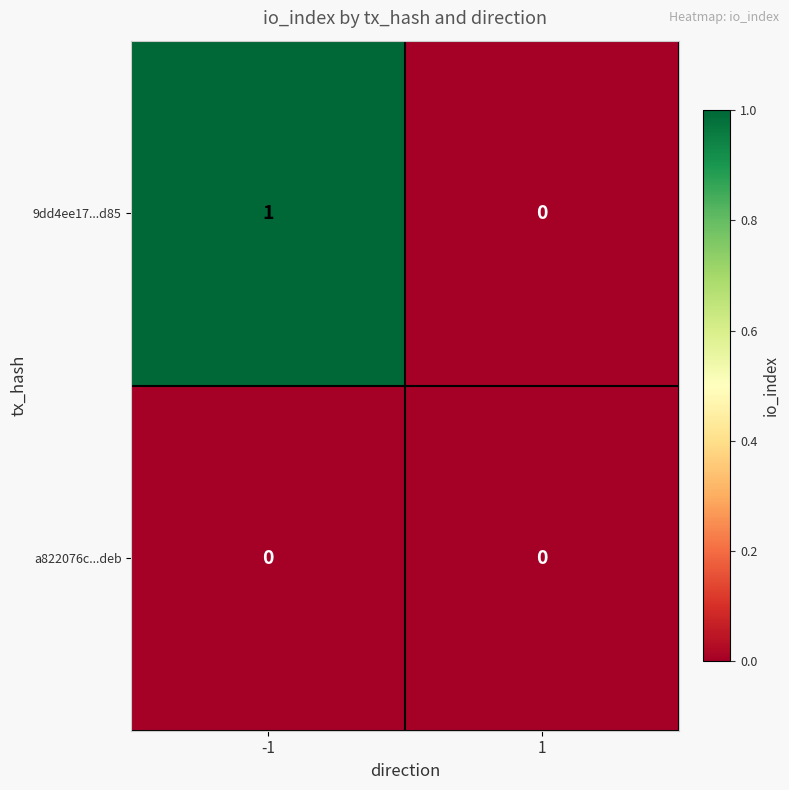

Rank the series by their average value, from highest to lowest.

9dd4ee17...d85, a822076c...deb